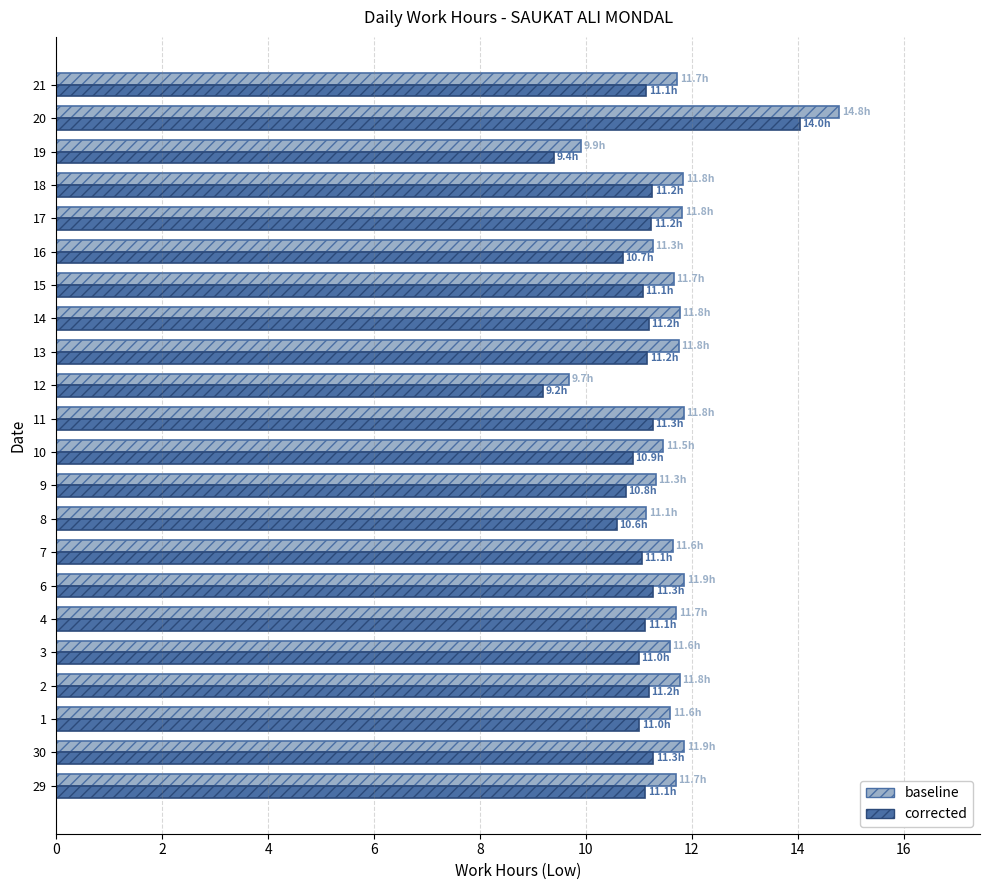

Rank the series by their maximum value, from highest to lowest.

baseline, corrected